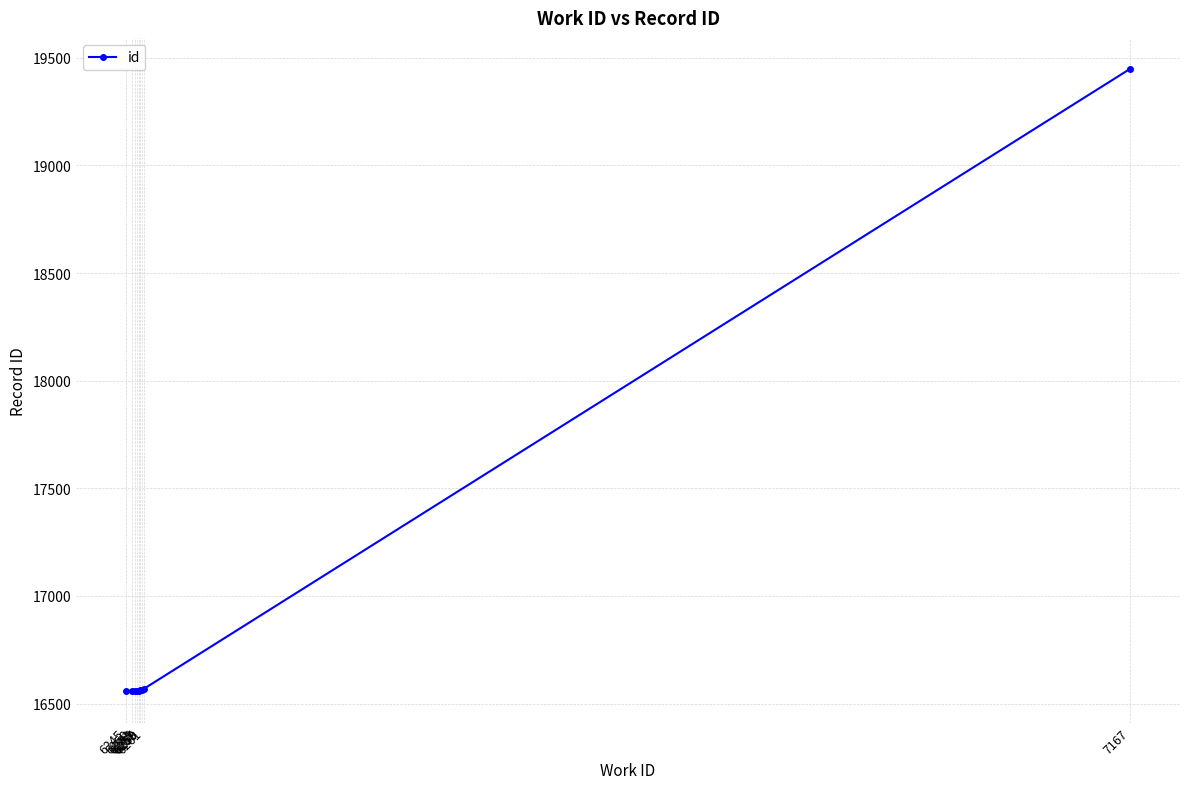

The value at 6255 is 5702. True or false?

False